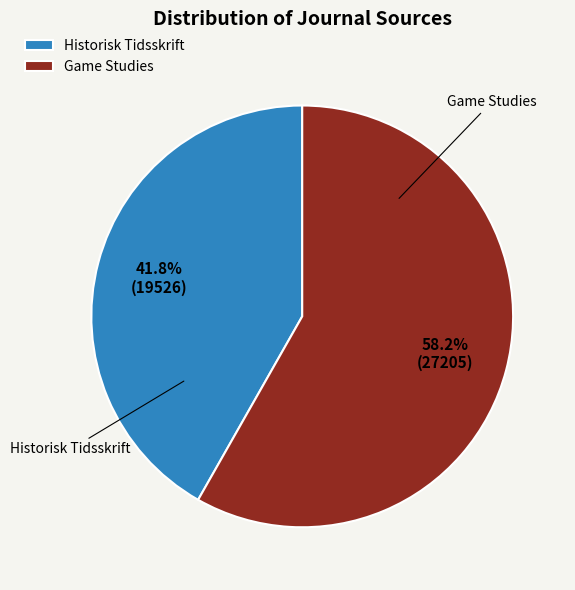

Which has a higher value, Historisk Tidsskrift or Game Studies?

Game Studies